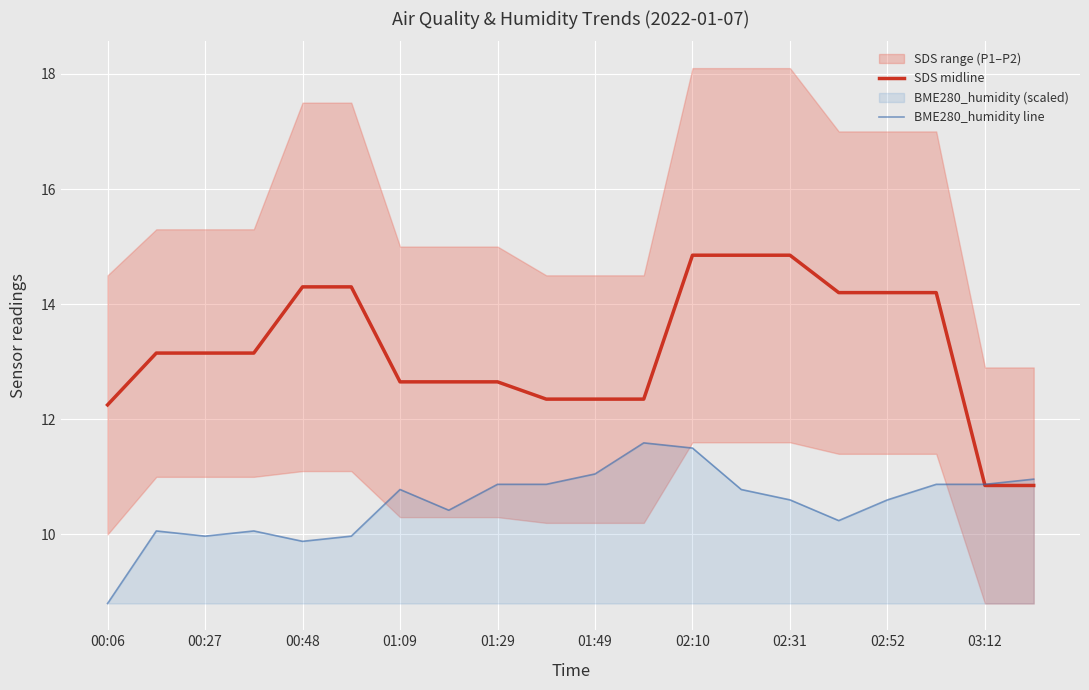

The value of BME280_humidity line at 01:49 is 18.2. True or false?

False